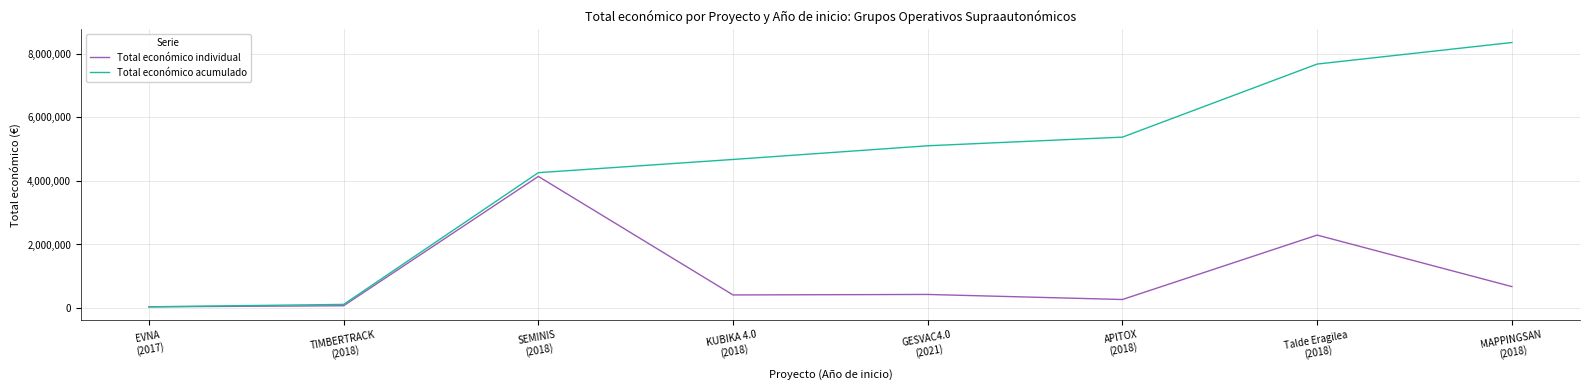

What is the maximum value shown in the chart?

8347283